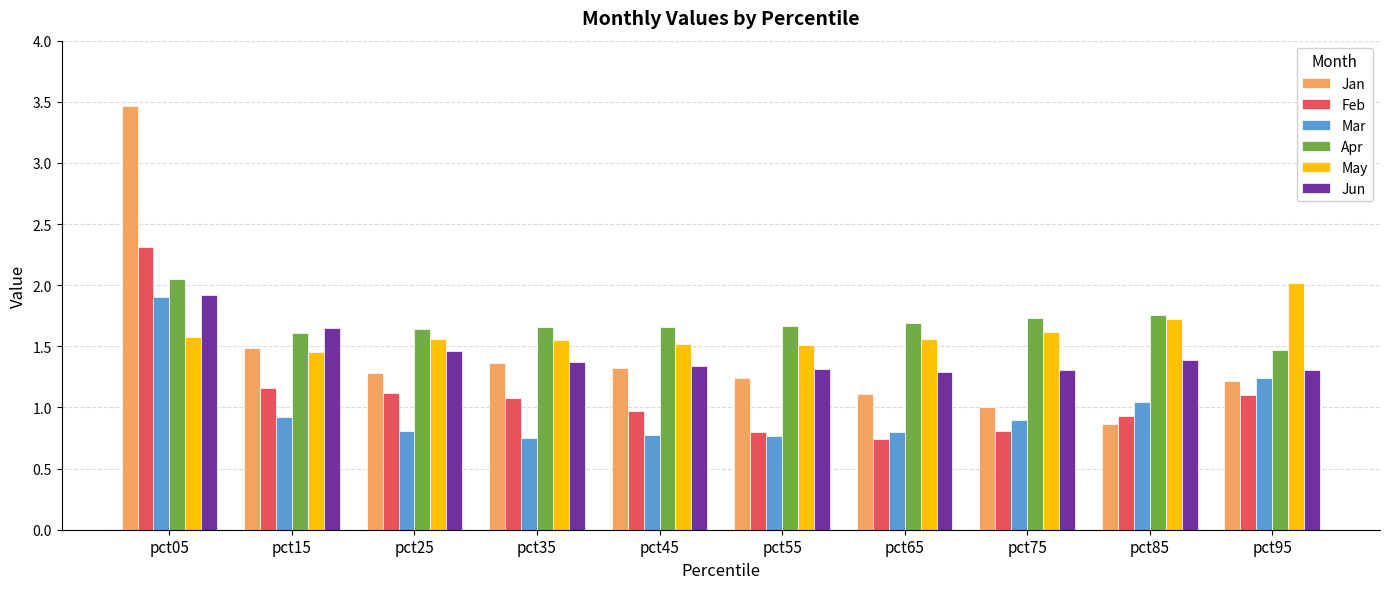

What is the maximum value for Mar?

1.9